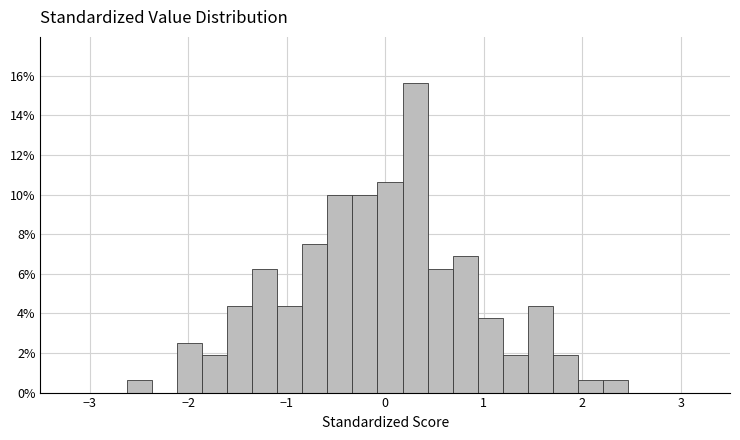

Read against the x-axis, roughly where is the centre of the tallest bar?

0.3